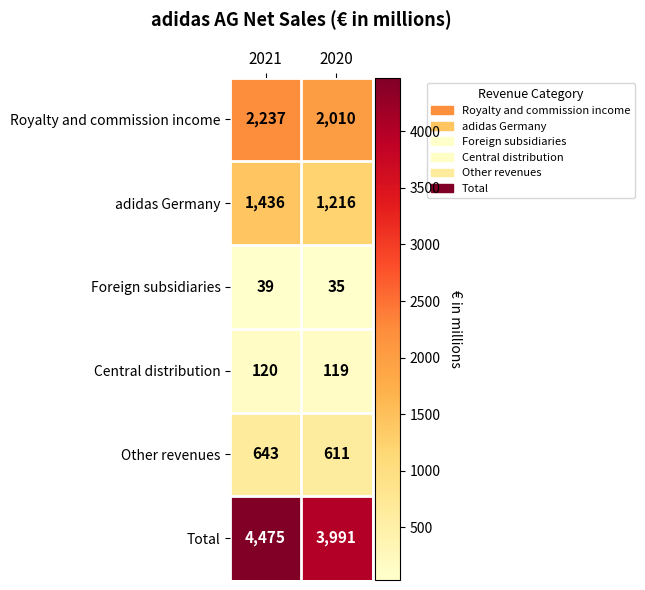

What value does the adidas Germany series have at 2021?

1436